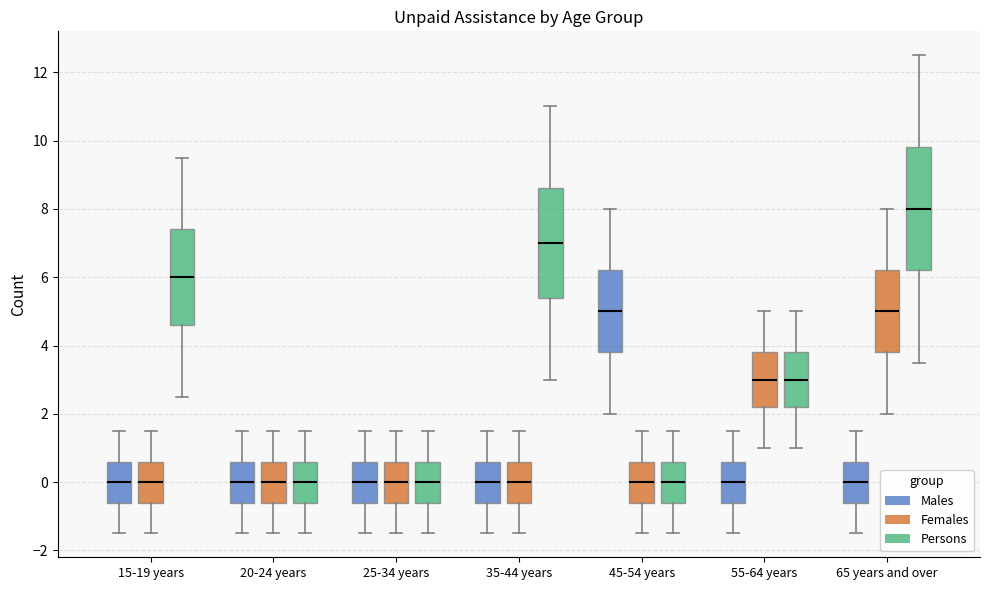

Which box is the tallest, from its lower edge to its upper edge?

65 years and over (Persons)